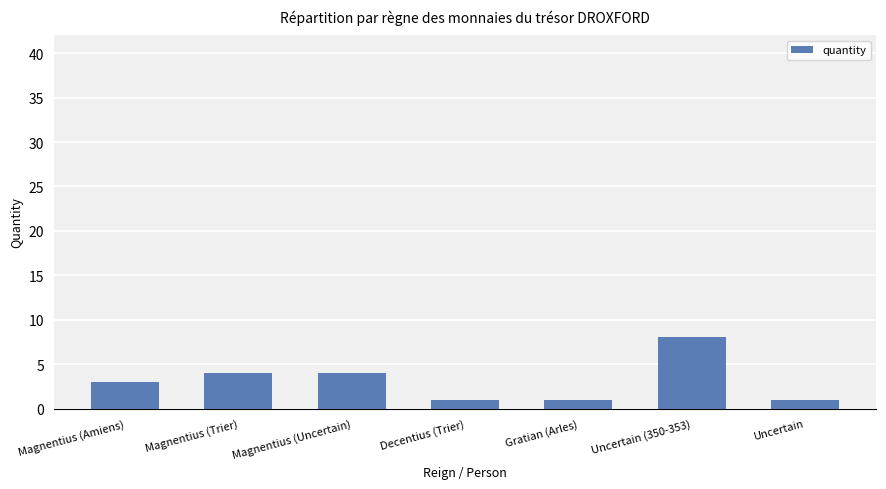

What is the smallest value displayed?

1